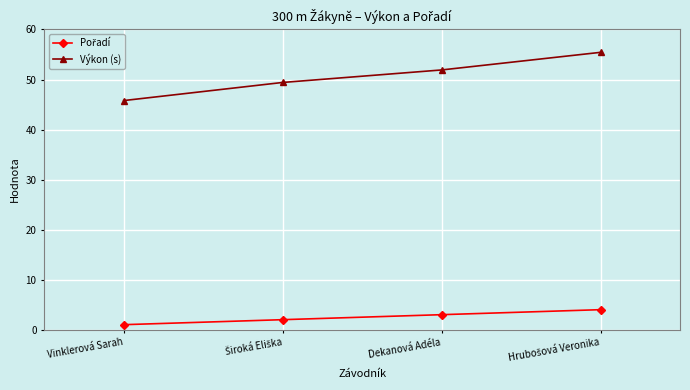

What is the average value of the Výkon (s) series?

50.6